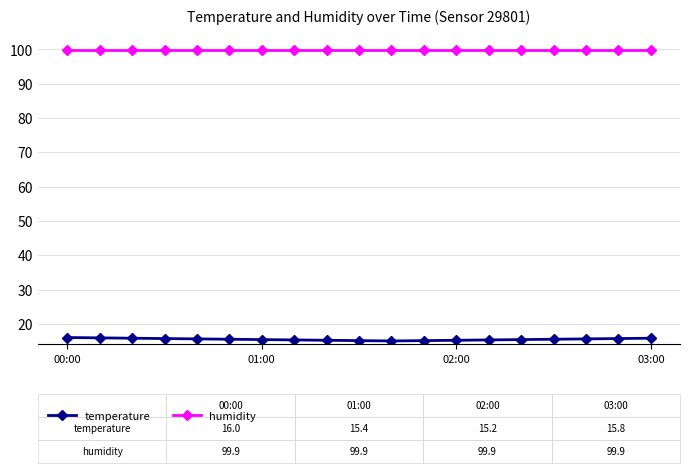

Rank the series by their maximum value, from lowest to highest.

temperature, humidity